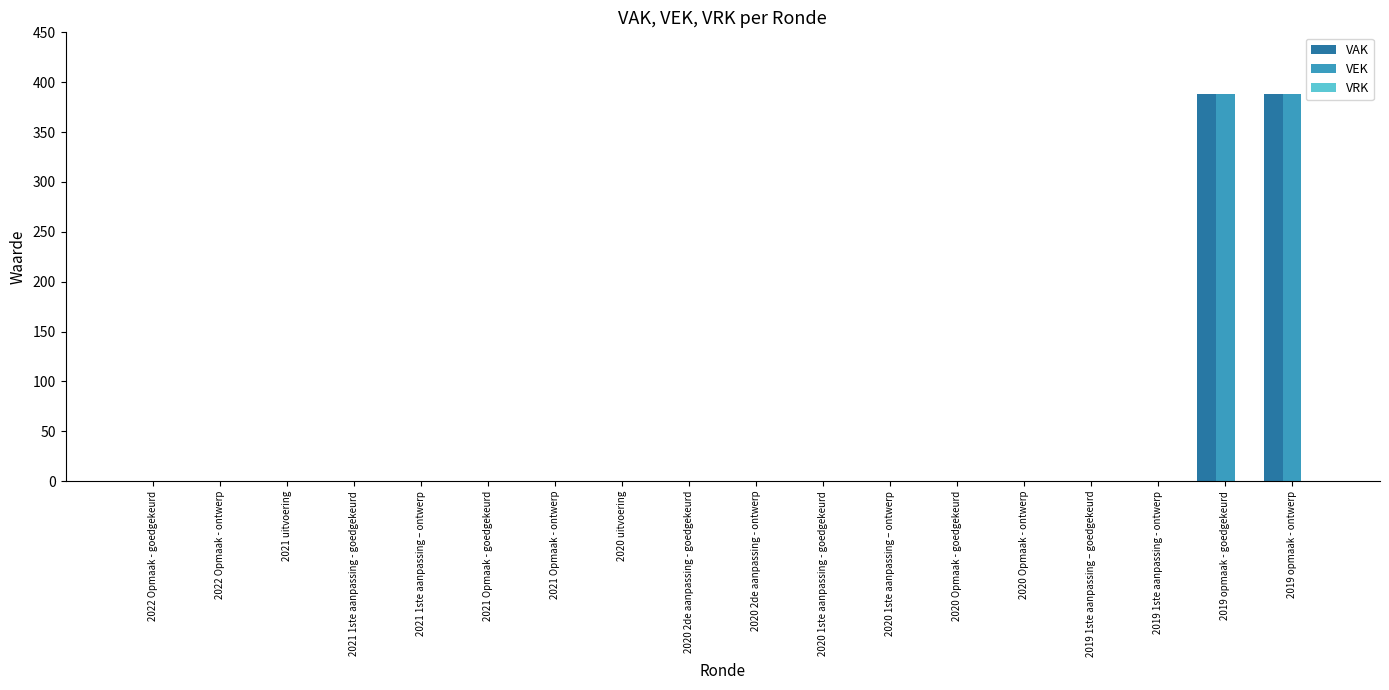

Is it true that VAK equals 149 at 2021 uitvoering?

False